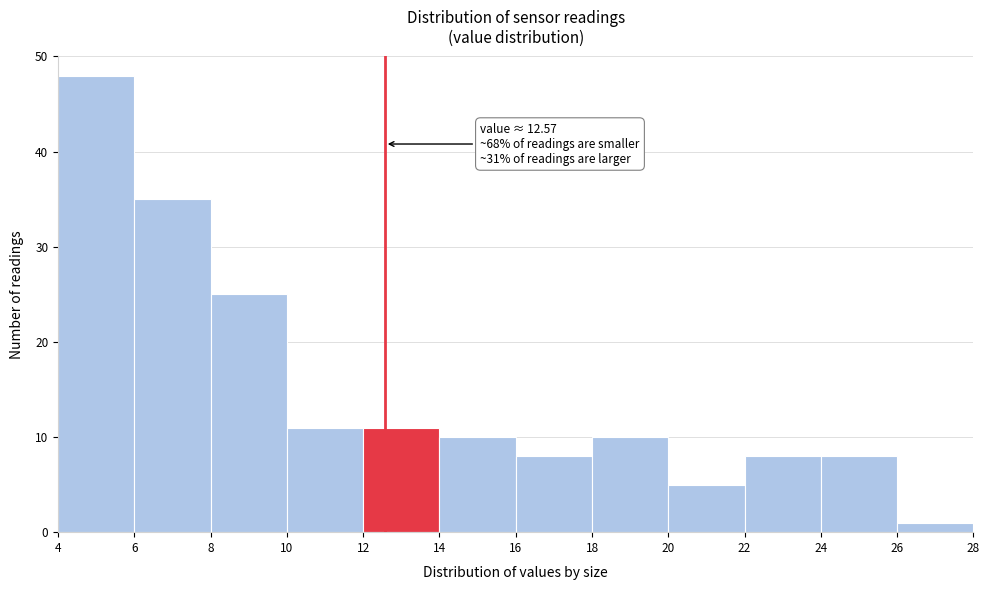

Which range on the x-axis has the tallest bar?

4 to 6